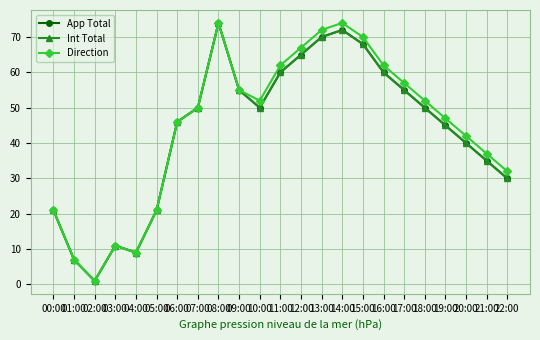

True or false: App Total and Direction cross at least once.

False